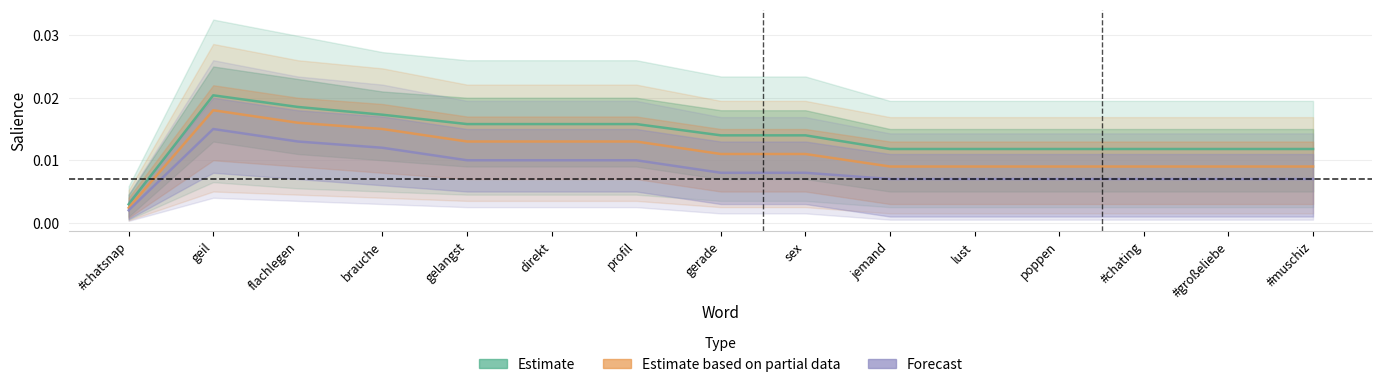

Is it true that Estimate based on partial data equals 0.0 at gerade?

False